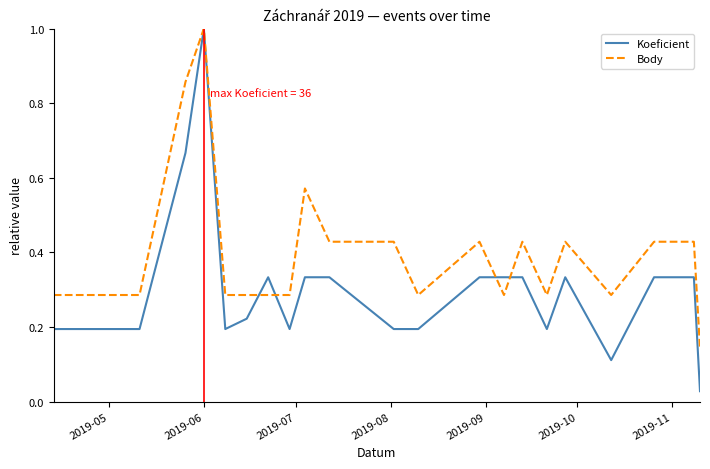

Which series has the largest total across all categories?

Body